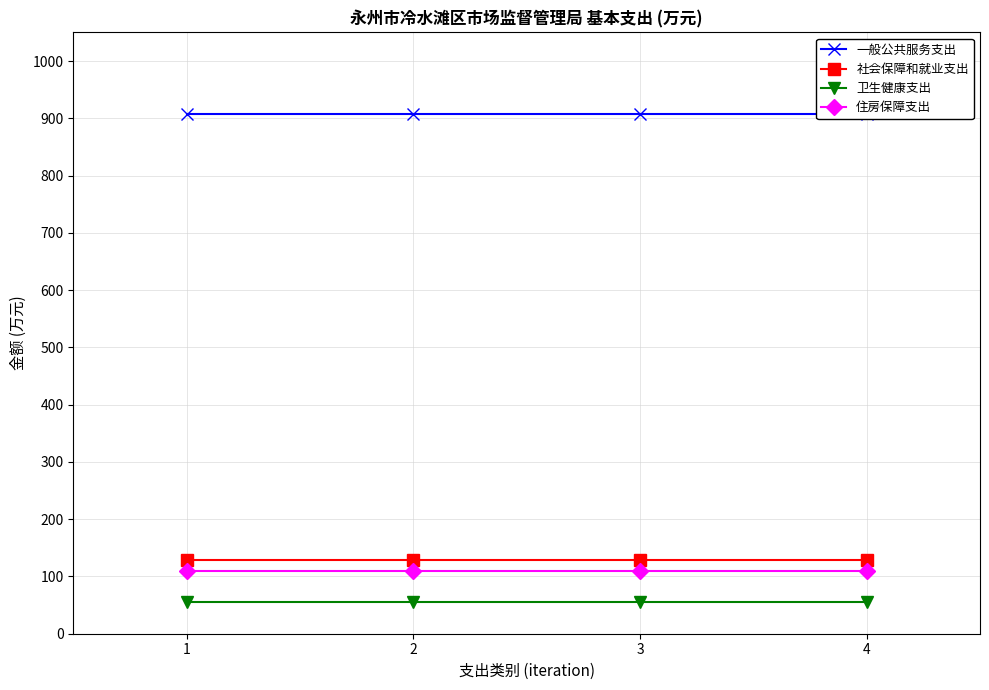

The value of 社会保障和就业支出 at 4 is 128.8. True or false?

True